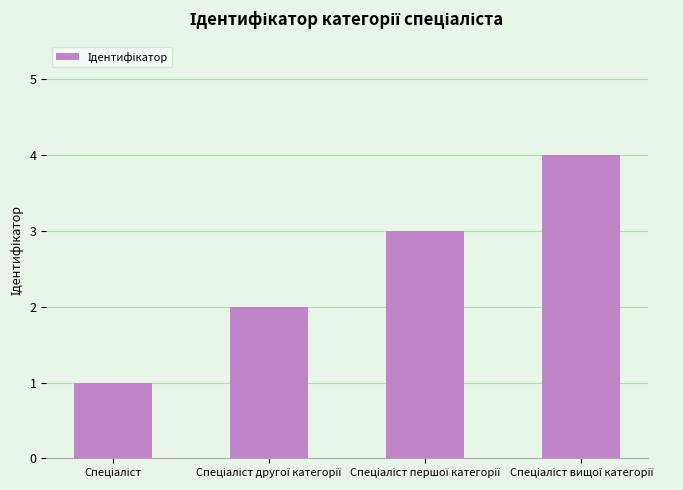

What is the maximum value shown in the chart?

4